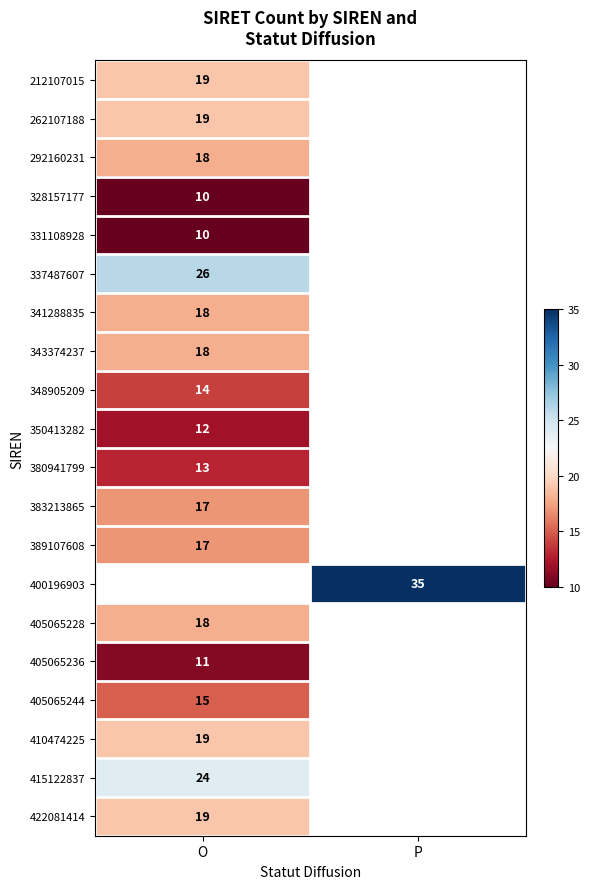

At how many categories does at least one series exceed 31?

1